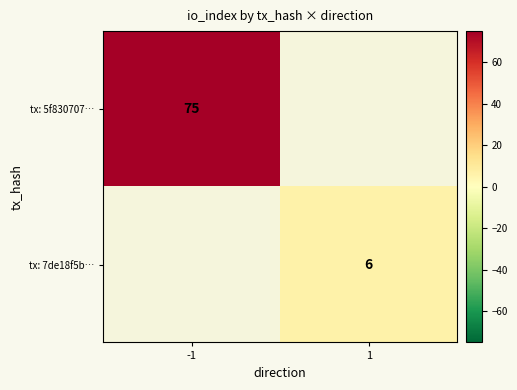

What is the maximum value shown in the chart?

75.0